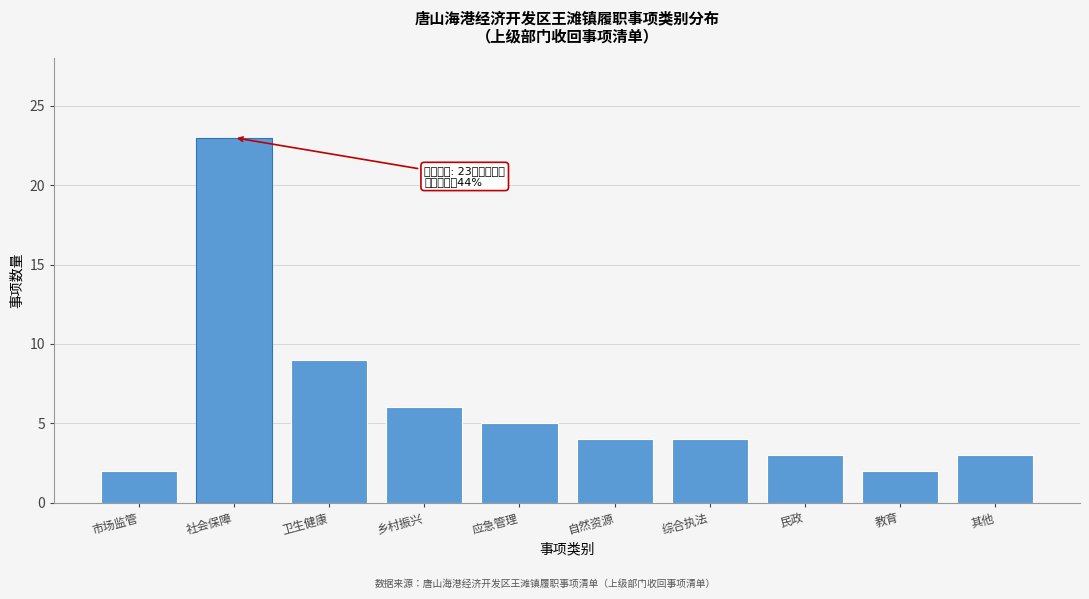

Reading left to right, extract all data points from this chart.

市场监管=2	社会保障=23	卫生健康=9	乡村振兴=6	应急管理=5	自然资源=4	综合执法=4	民政=3	教育=2	其他=3